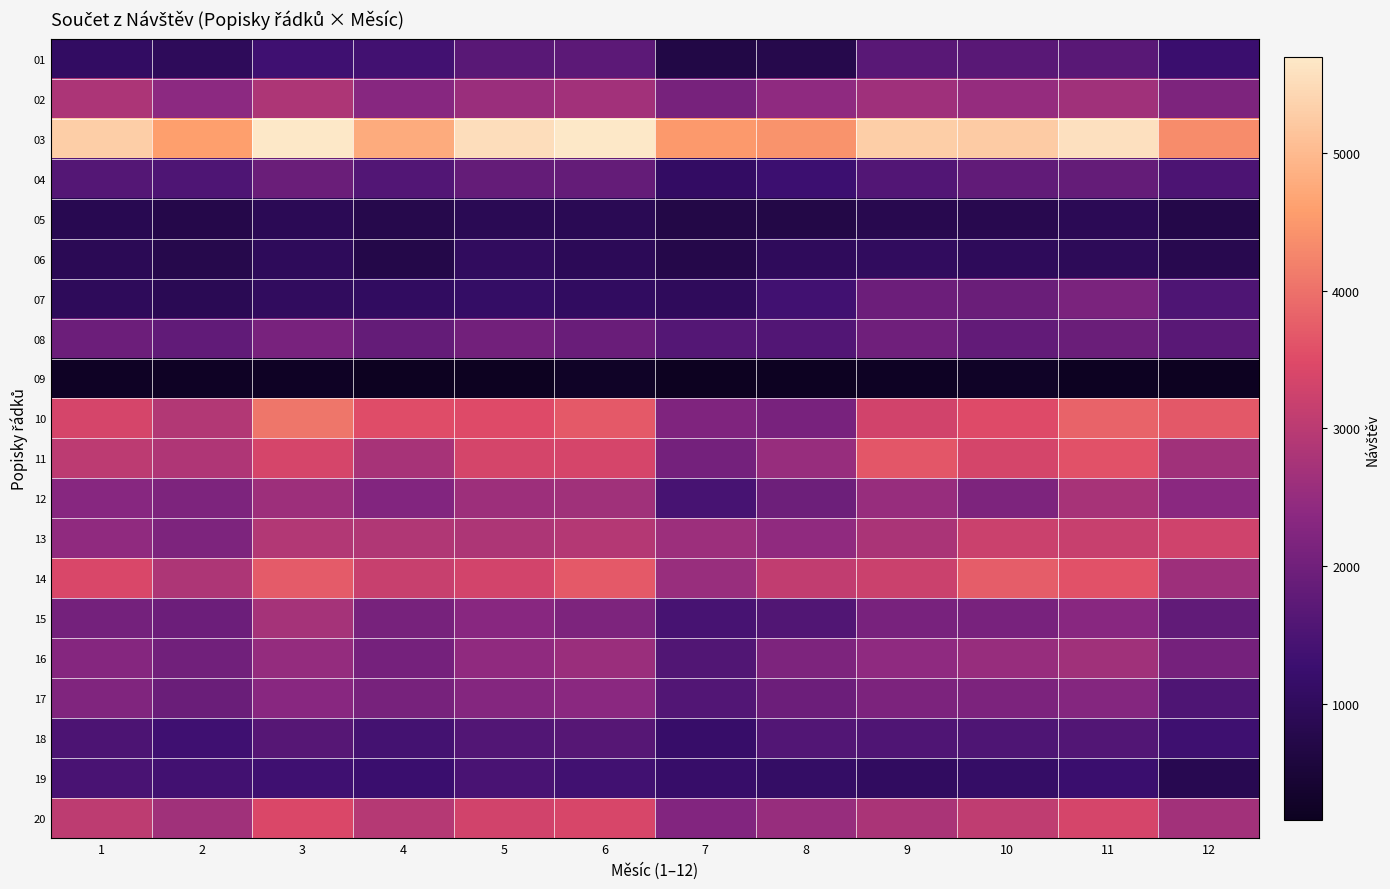

Reading left to right, list all the values displayed in this chart.

01: 1=1071	2=962	3=1340	4=1389	5=1674	6=1722	7=688	8=780	9=1674	10=1690	11=1678	12=1242
02: 1=2801	2=2373	3=2837	4=2316	5=2572	6=2680	7=2093	8=2410	9=2634	10=2498	11=2648	12=2172
03: 1=5305	2=4575	3=5695	4=4770	5=5535	6=5674	7=4506	8=4439	9=5295	10=5243	11=5574	12=4344
04: 1=1619	2=1529	3=1916	4=1599	5=1843	6=1841	7=1092	8=1286	9=1600	10=1786	11=1829	12=1507
05: 1=838	2=751	3=911	4=786	5=890	6=879	7=722	8=702	9=828	10=827	11=915	12=727
06: 1=915	2=783	3=980	4=733	5=1028	6=936	7=761	8=997	9=1035	10=967	11=943	12=828
07: 1=971	2=894	3=1030	4=1061	5=1125	6=1055	7=992	8=1352	9=1948	10=1915	11=2147	12=1540
08: 1=1941	2=1786	3=2121	4=1839	5=2021	6=1907	7=1609	8=1606	9=1980	10=1805	11=1917	12=1675
09: 1=227	2=229	3=242	4=163	5=160	6=251	7=169	8=193	9=222	10=266	11=196	12=179
10: 1=3370	2=2900	3=4060	4=3528	5=3492	6=3697	7=2212	8=2123	9=3298	10=3504	11=3824	12=3676
11: 1=3022	2=2855	3=3381	4=2746	5=3339	6=3363	7=2043	8=2519	9=3658	10=3349	11=3595	12=2662
12: 1=2321	2=2183	3=2617	4=2249	5=2613	6=2647	7=1442	8=1976	9=2520	10=2183	11=2753	12=2346
13: 1=2441	2=2186	3=2899	4=2867	5=2827	6=2915	7=2594	8=2442	9=2787	10=3226	11=3181	12=3286
14: 1=3408	2=2822	3=3727	4=3179	5=3337	6=3694	7=2559	8=3096	9=3219	10=3735	11=3593	12=2614
15: 1=2054	2=1939	3=2725	4=2101	5=2337	6=2178	7=1453	8=1569	9=2120	10=2107	11=2340	12=1797
16: 1=2285	2=2010	3=2494	4=2081	5=2448	6=2577	7=1566	8=2177	9=2426	10=2534	11=2653	12=2083
17: 1=2225	2=1930	3=2329	4=2093	5=2272	6=2349	7=1598	8=1945	9=2156	10=2158	11=2260	12=1529
18: 1=1512	2=1346	3=1633	4=1397	5=1587	6=1648	7=1194	8=1593	9=1552	10=1531	11=1604	12=1326
19: 1=1460	2=1383	3=1348	4=1254	5=1470	6=1355	7=1191	8=1123	9=1063	10=1148	11=1244	12=851
20: 1=3049	2=2648	3=3441	4=2943	5=3301	6=3401	7=2239	8=2532	9=2796	10=3059	11=3371	12=2678